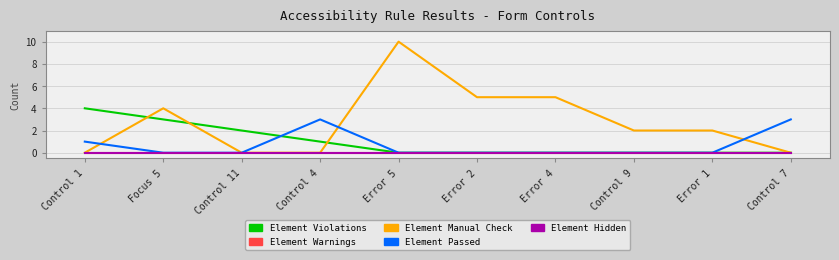

What are all the series names shown in the legend?

Element Violations, Element Warnings, Element Manual Check, Element Passed, Element Hidden